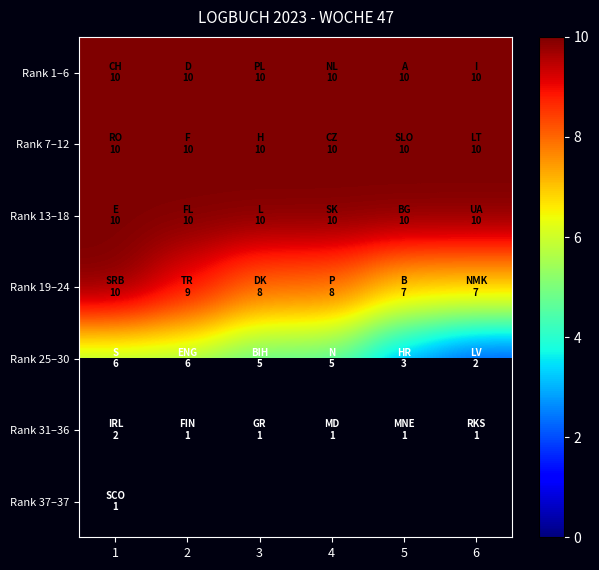

Which category has the lowest value in the Rank 1–6 series?

1